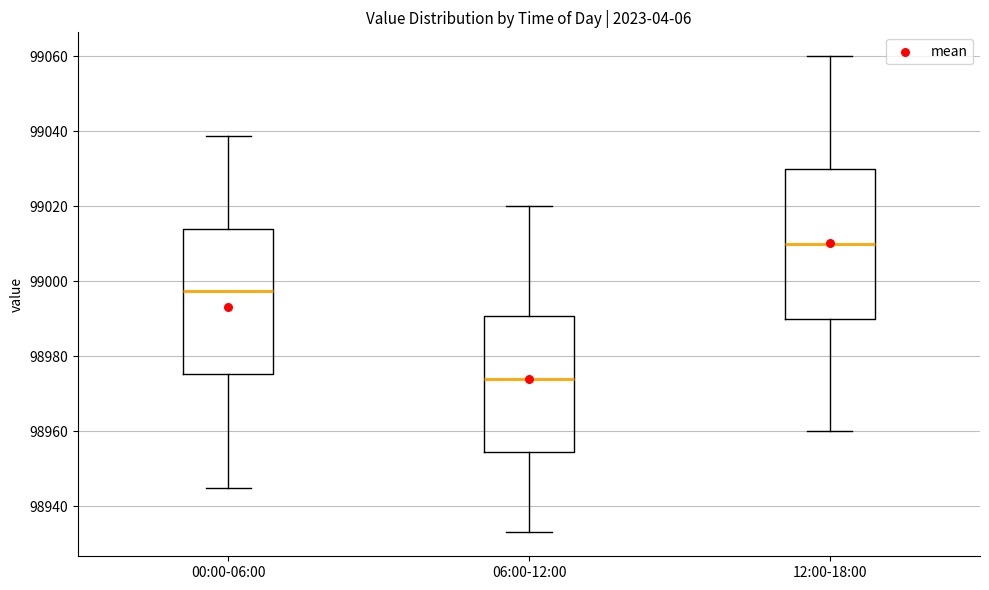

Which box's median line is the highest?

12:00-18:00